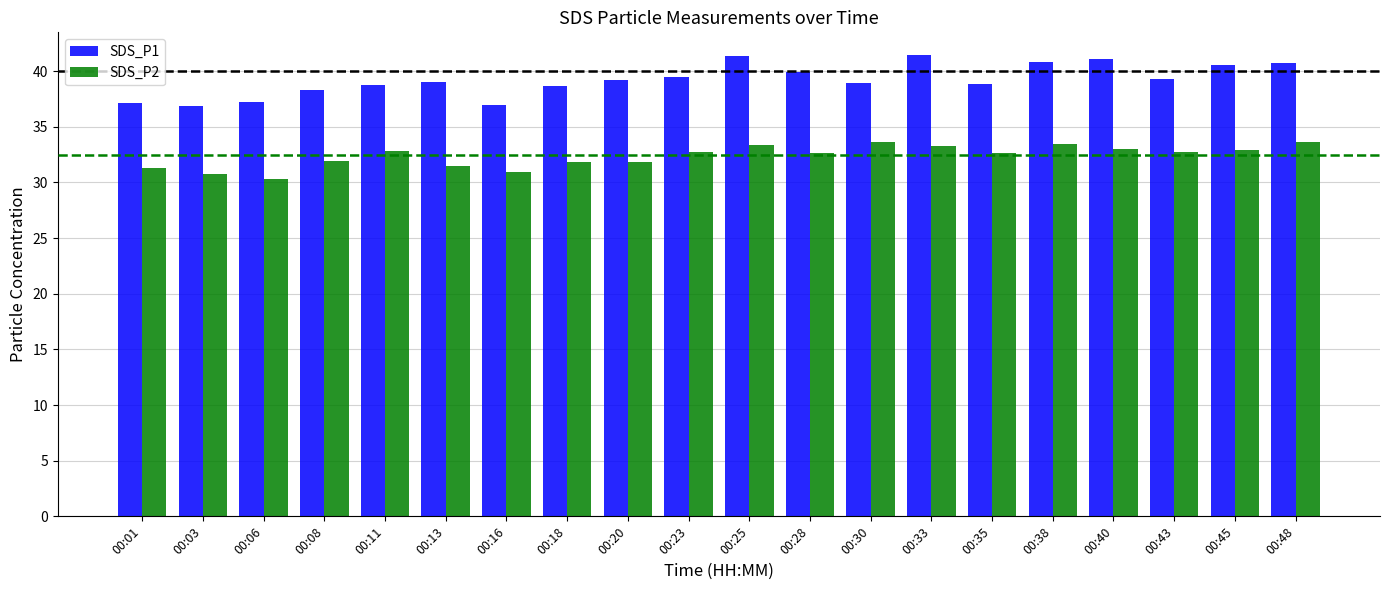

How many groups of bars are there?

20